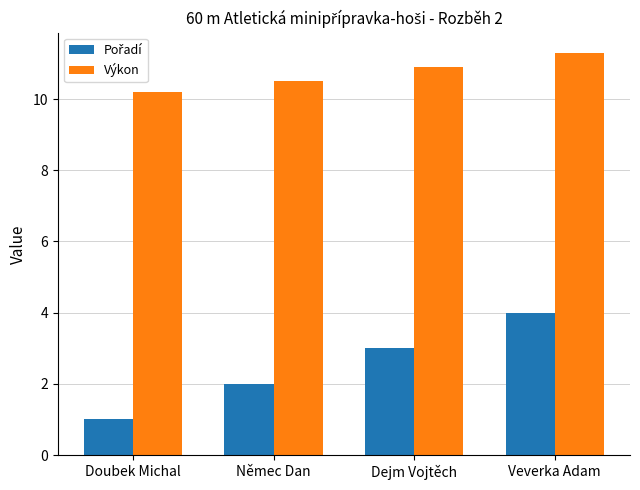

Rank the categories by Výkon value from highest to lowest.

Veverka Adam, Dejm Vojtěch, Němec Dan, Doubek Michal